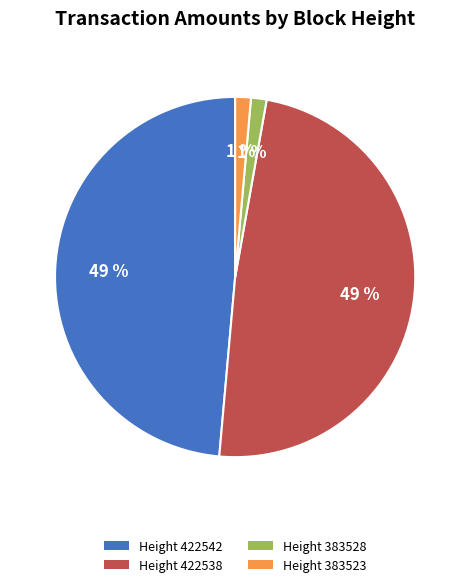

Count the number of slices in the pie.

4